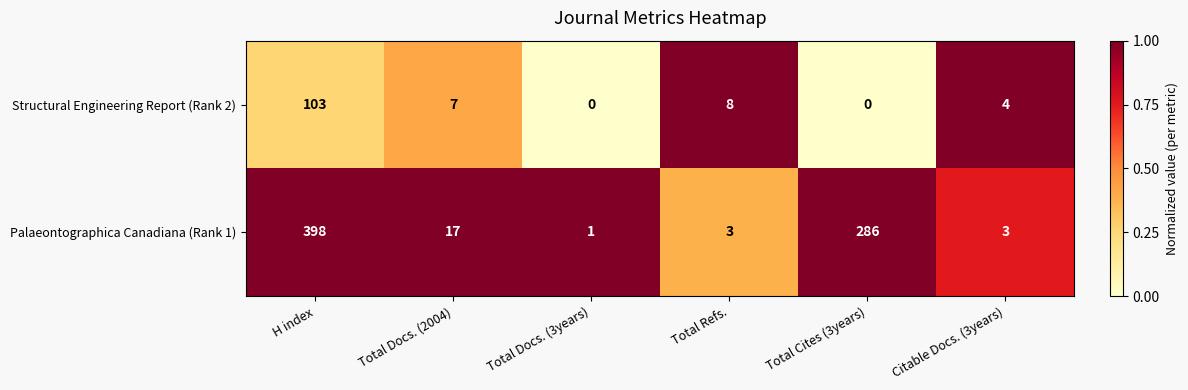

Which series has the largest range (max minus min)?

Palaeontographica Canadiana (Rank 1)